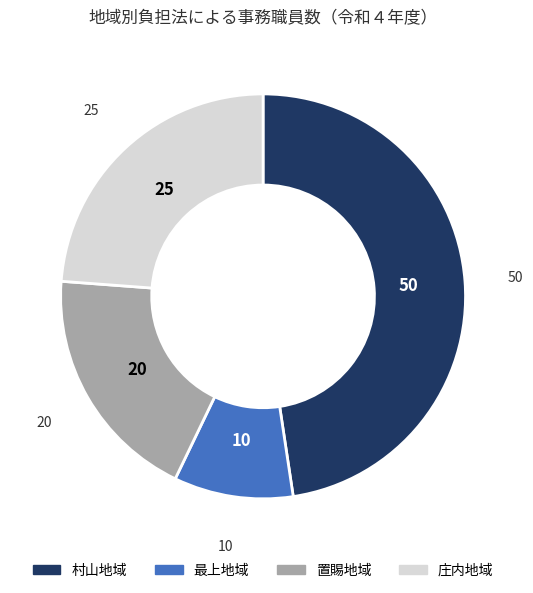

Is it true that 置賜地域 is 19% of the pie?

True